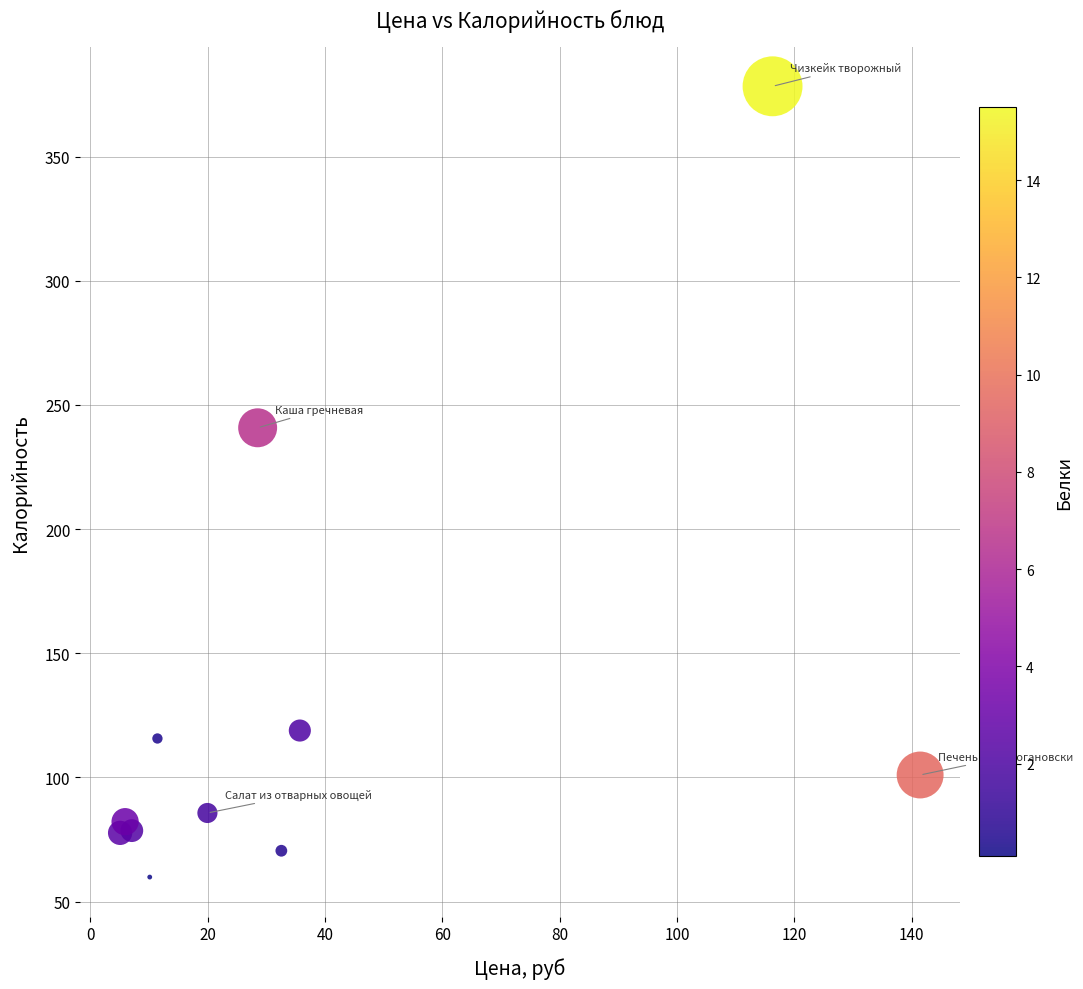

What Y value in the scatter plot is closest to 219?

240.8